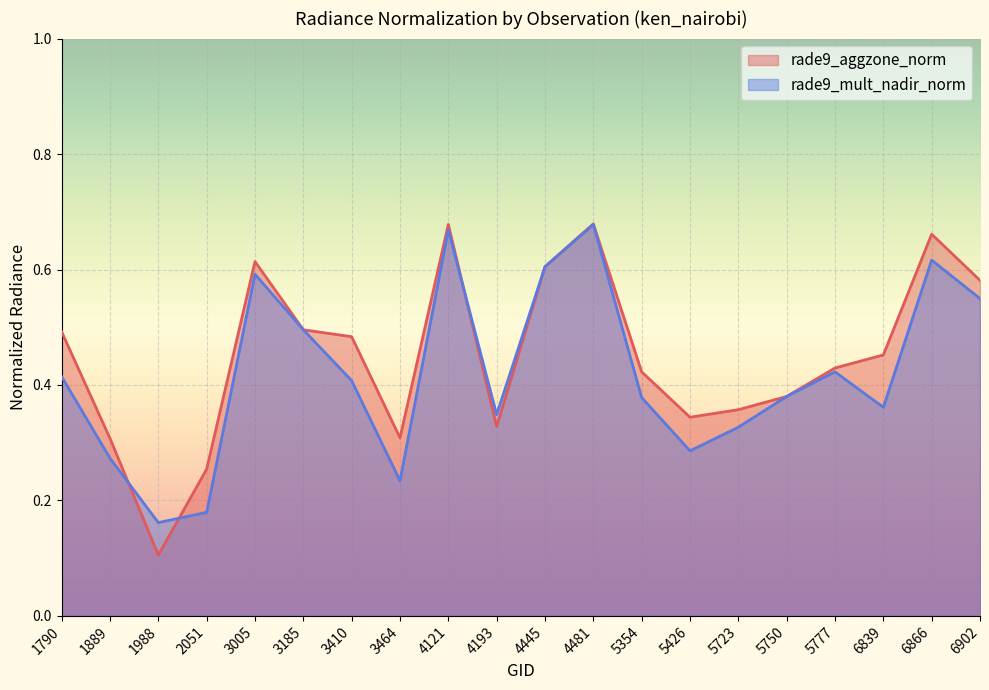

Count the rade9_mult_nadir_norm values in the range 0 to 1.

20